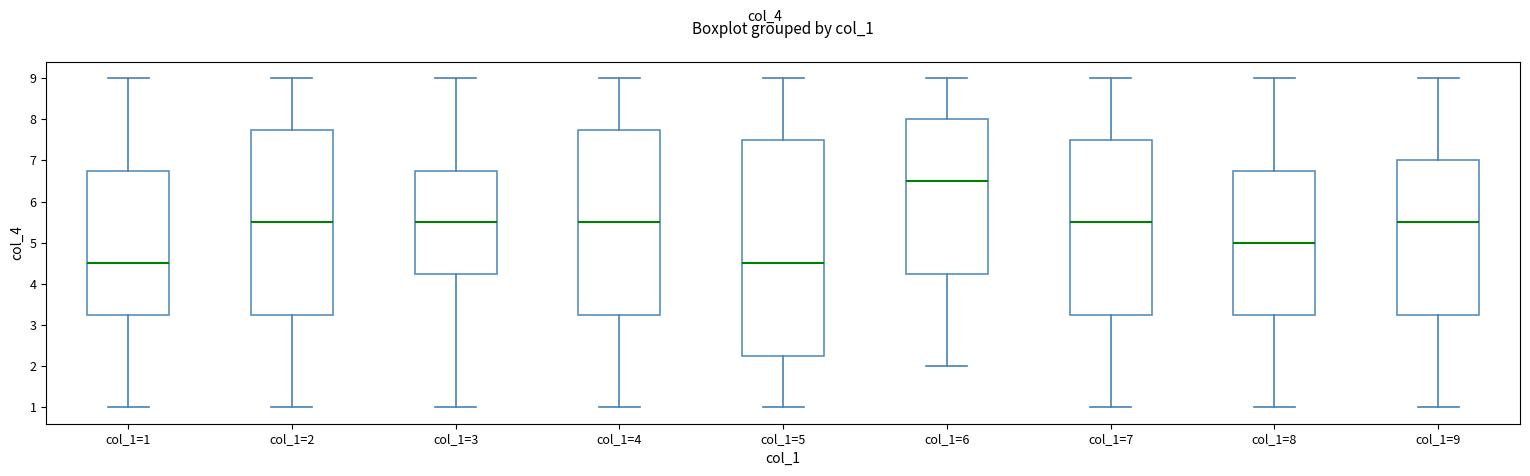

Which box is the tallest, from its lower edge to its upper edge?

col_1=5